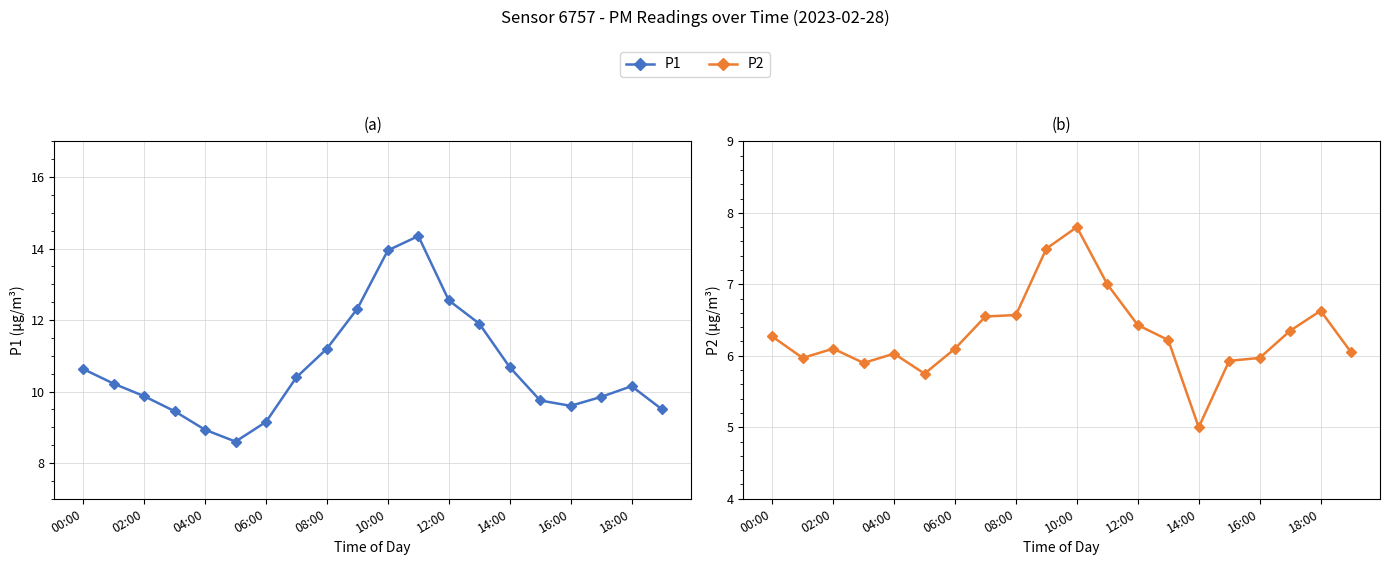

Which label corresponds to the largest value in the chart?

11